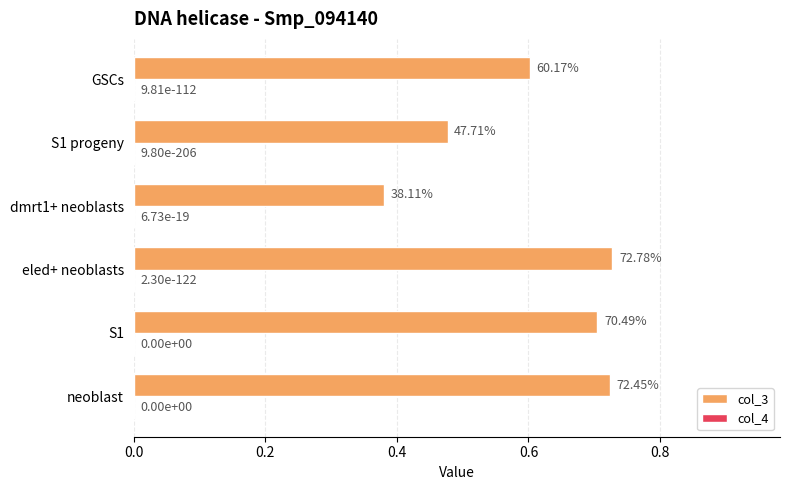

Which category has the highest value across all series?

eled+ neoblasts